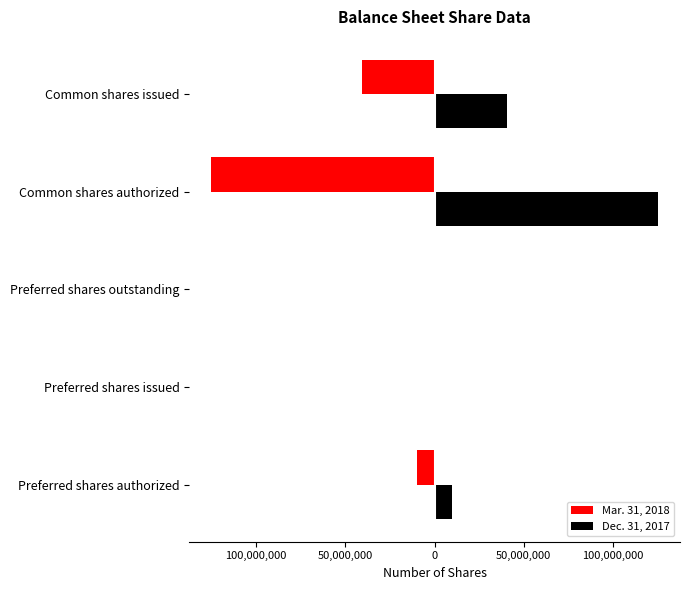

List the series in order of their overall mean, lowest first.

Mar. 31, 2018, Dec. 31, 2017